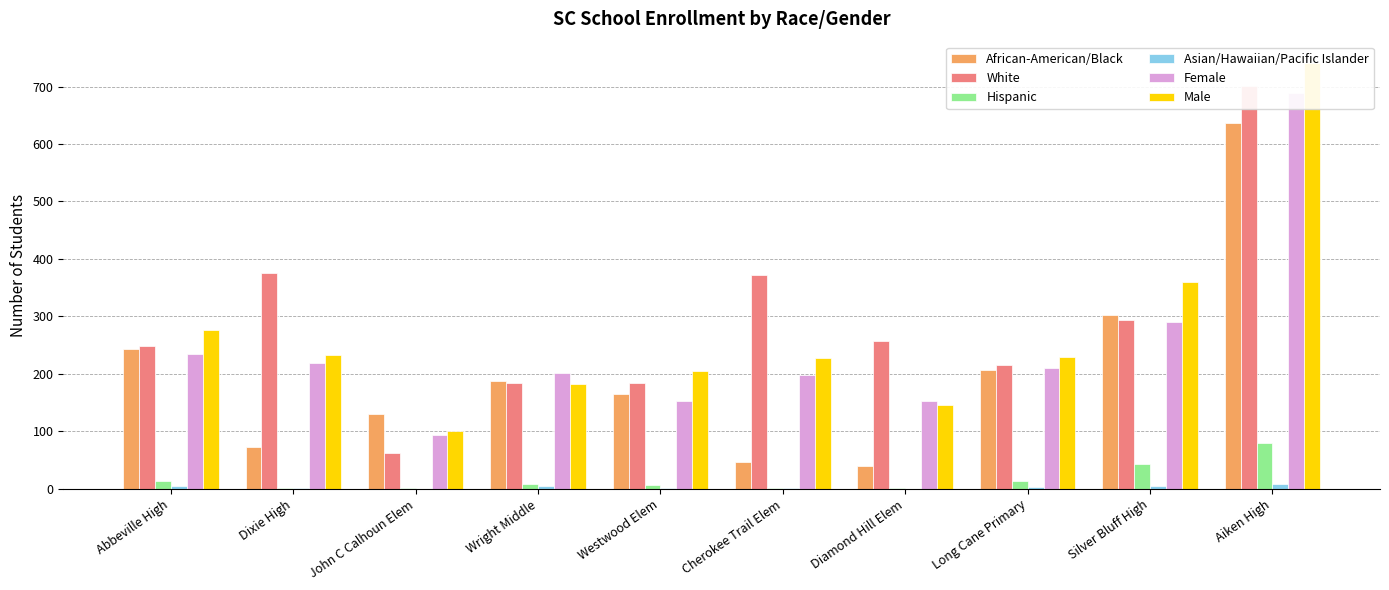

Reading left to right, list all the values displayed in this chart.

African-American/Black: Abbeville High=243	Dixie High=73	John C Calhoun Elem=131	Wright Middle=188	Westwood Elem=165	Cherokee Trail Elem=46	Diamond Hill Elem=40	Long Cane Primary=207	Silver Bluff High=302	Aiken High=636
White: Abbeville High=249	Dixie High=375	John C Calhoun Elem=62	Wright Middle=184	Westwood Elem=184	Cherokee Trail Elem=372	Diamond Hill Elem=258	Long Cane Primary=215	Silver Bluff High=294	Aiken High=701
Hispanic: Abbeville High=14	Dixie High=2	John C Calhoun Elem=1	Wright Middle=8	Westwood Elem=7	Cherokee Trail Elem=2	Diamond Hill Elem=1	Long Cane Primary=13	Silver Bluff High=43	Aiken High=79
Asian/Hawaiian/Pacific Islander: Abbeville High=4	Dixie High=1	John C Calhoun Elem=0	Wright Middle=4	Westwood Elem=2	Cherokee Trail Elem=2	Diamond Hill Elem=0	Long Cane Primary=3	Silver Bluff High=4	Aiken High=8
Female: Abbeville High=234	Dixie High=219	John C Calhoun Elem=93	Wright Middle=202	Westwood Elem=153	Cherokee Trail Elem=198	Diamond Hill Elem=153	Long Cane Primary=211	Silver Bluff High=290	Aiken High=688
Male: Abbeville High=276	Dixie High=233	John C Calhoun Elem=101	Wright Middle=182	Westwood Elem=205	Cherokee Trail Elem=228	Diamond Hill Elem=146	Long Cane Primary=229	Silver Bluff High=359	Aiken High=741